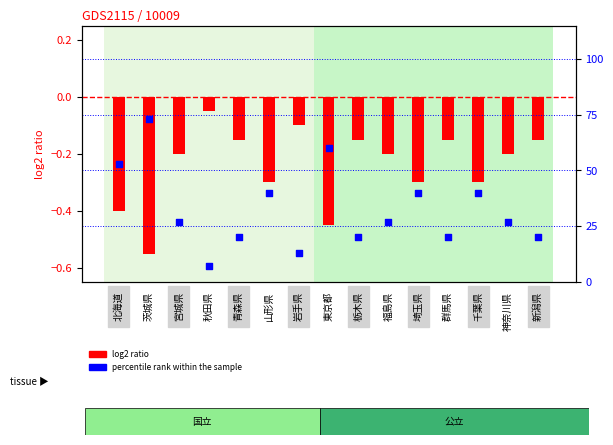

Is the value of log2 ratio at 千葉県 greater than the value of percentile rank within the sample at 福島県?

No